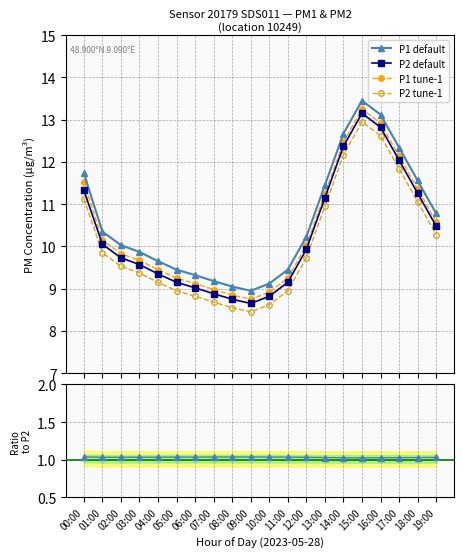

What is the value of the P1 default point at the 9th from the left?

9.1